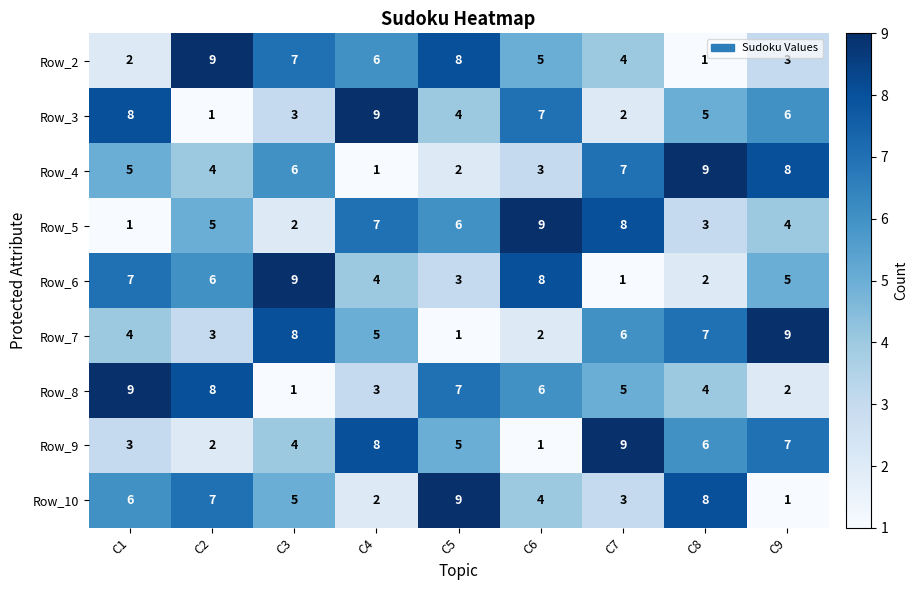

What is the difference between the highest and lowest values at C3?

8